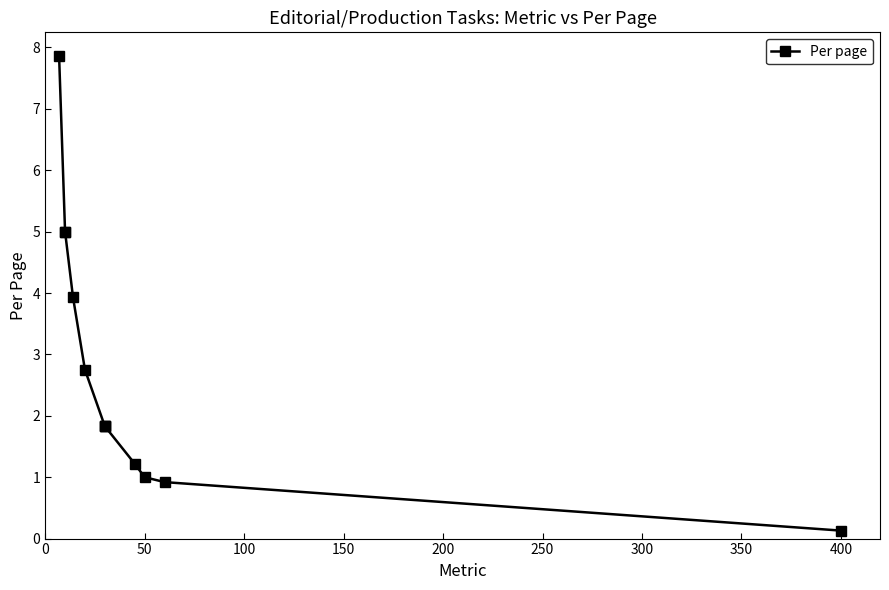

True or false: the data shows 0.9 at 300.

False